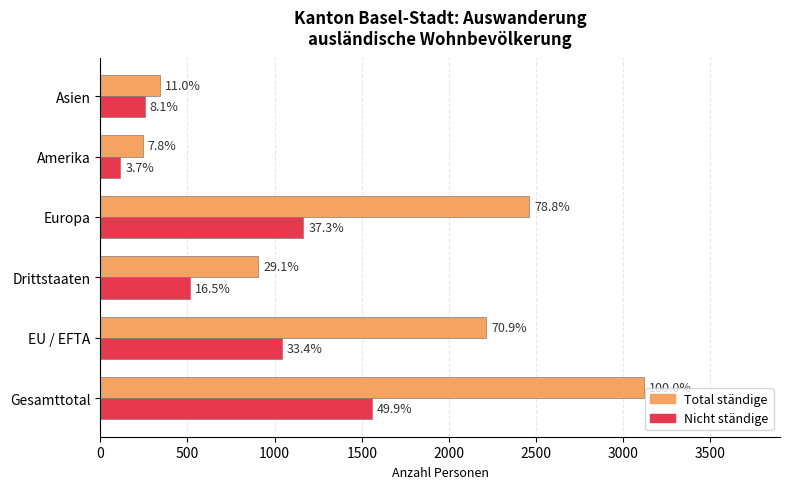

What are all the series names shown in the legend?

Total ständige, Nicht ständige